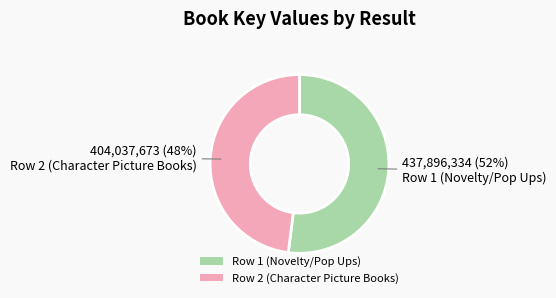

To the nearest percent, what portion does Row 1 (Novelty/Pop Ups) represent?

52%